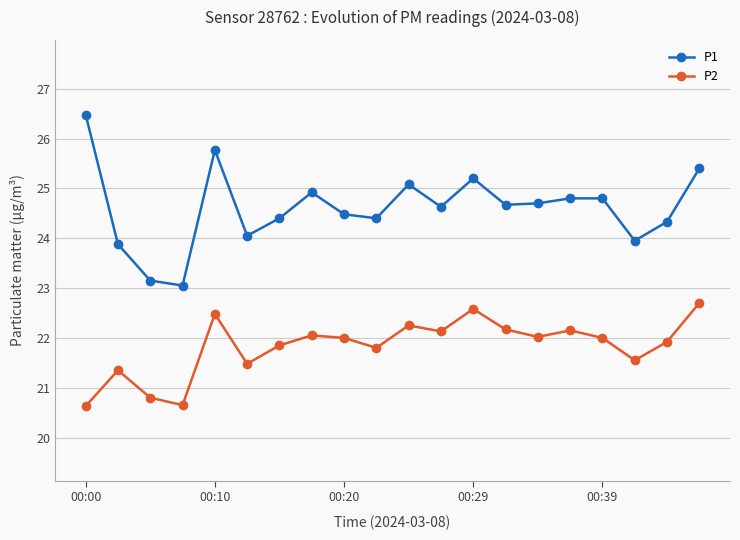

True or false: P2 has more than 1 points higher than both neighbors.

True